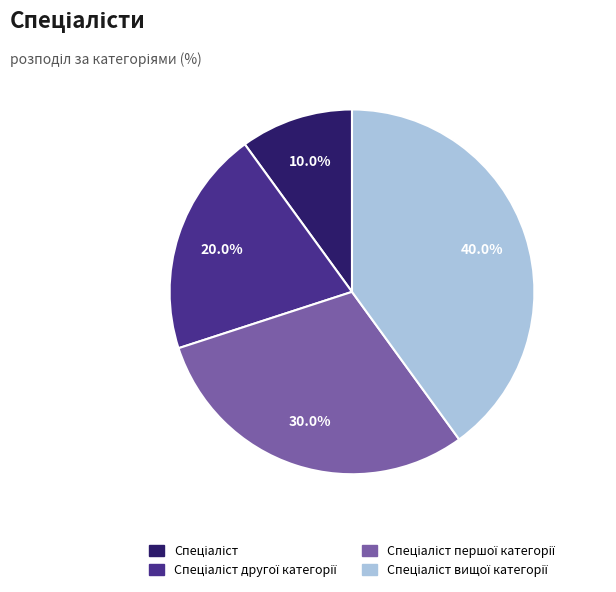

Does any single category account for the majority?

No